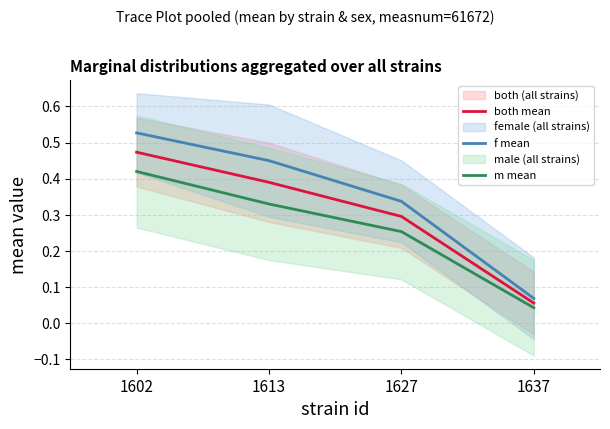

True or false: both mean and f mean intersect in this chart.

False